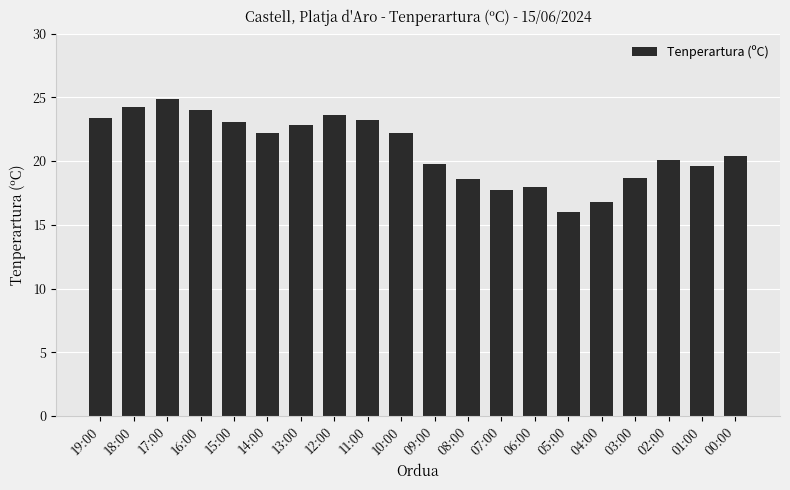

Is it true that the value at 00:00 is 13.5?

False